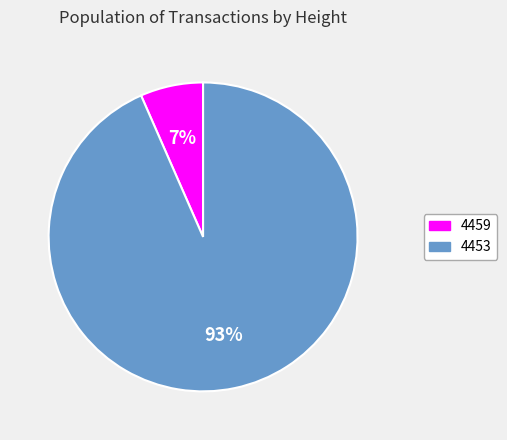

Does 4459 account for over 50% of the chart?

No